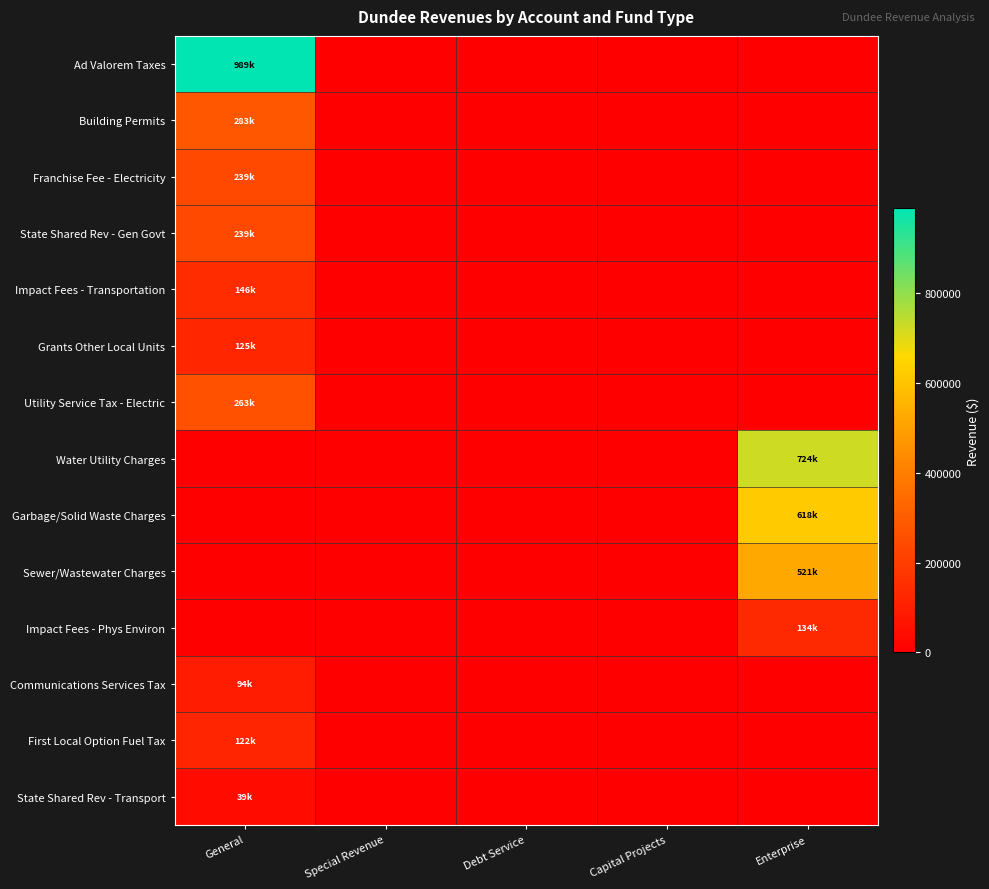

What is the greatest value displayed?

988663